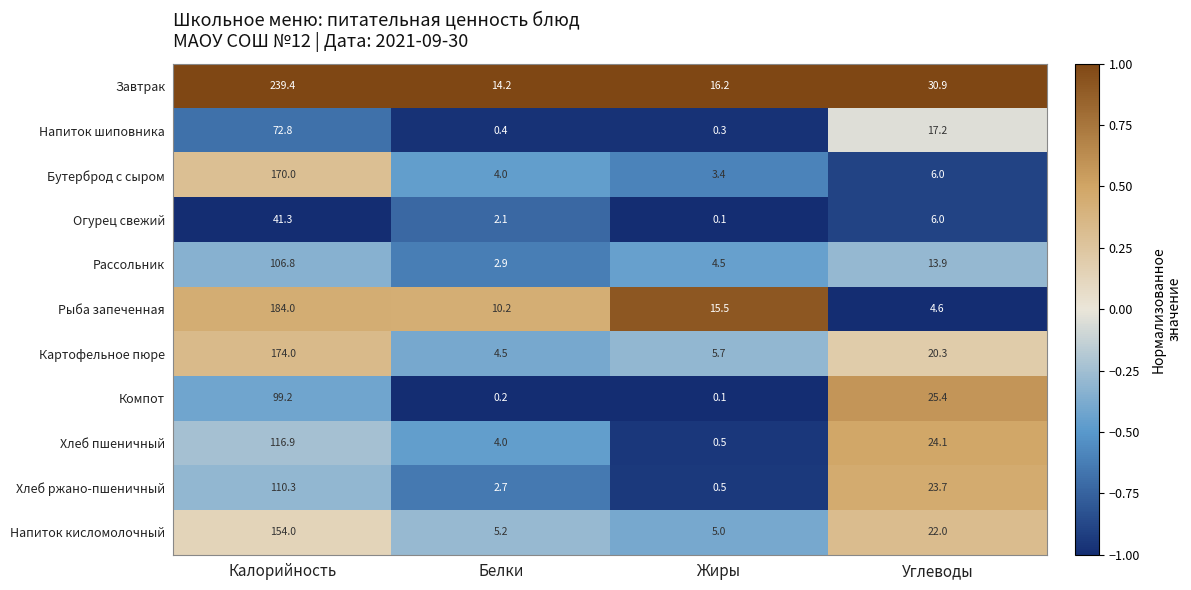

What is the minimum value shown in the chart?

0.1